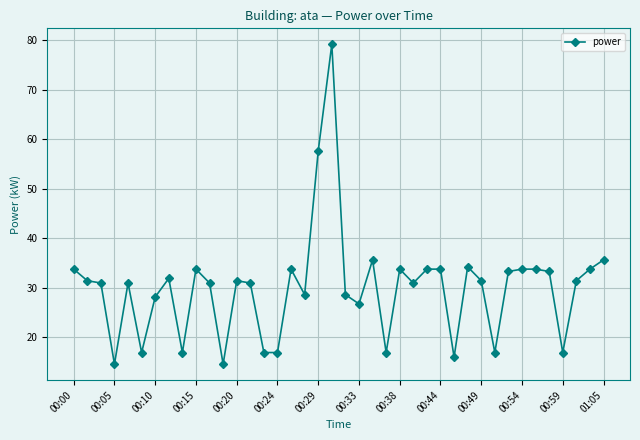

Reading right to left, list all the values displayed in this chart.

35.6	33.8	31.4	16.9	33.3	33.8	33.8	33.3	16.9	31.4	34.2	15.9	33.8	33.8	30.9	33.8	16.9	35.6	26.7	28.6	79.2	57.7	28.6	33.8	16.9	16.9	30.9	31.4	14.5	30.9	33.8	16.9	31.9	28.1	16.9	30.9	14.5	30.9	31.4	33.8